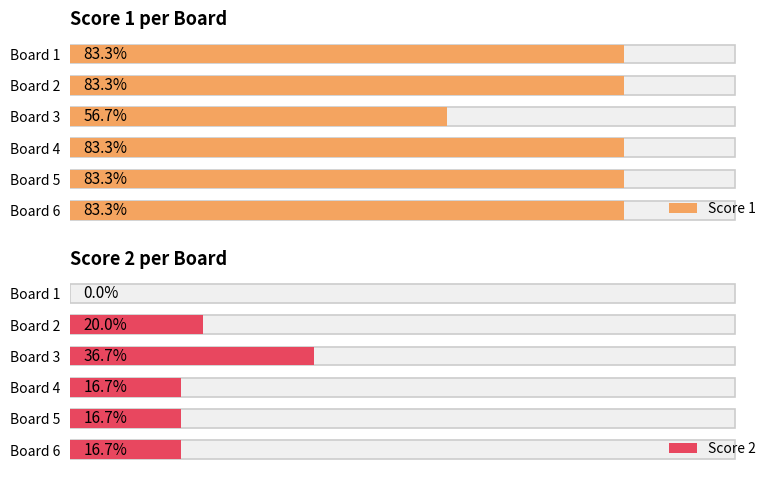

Does the chart contain stacked bars?

No